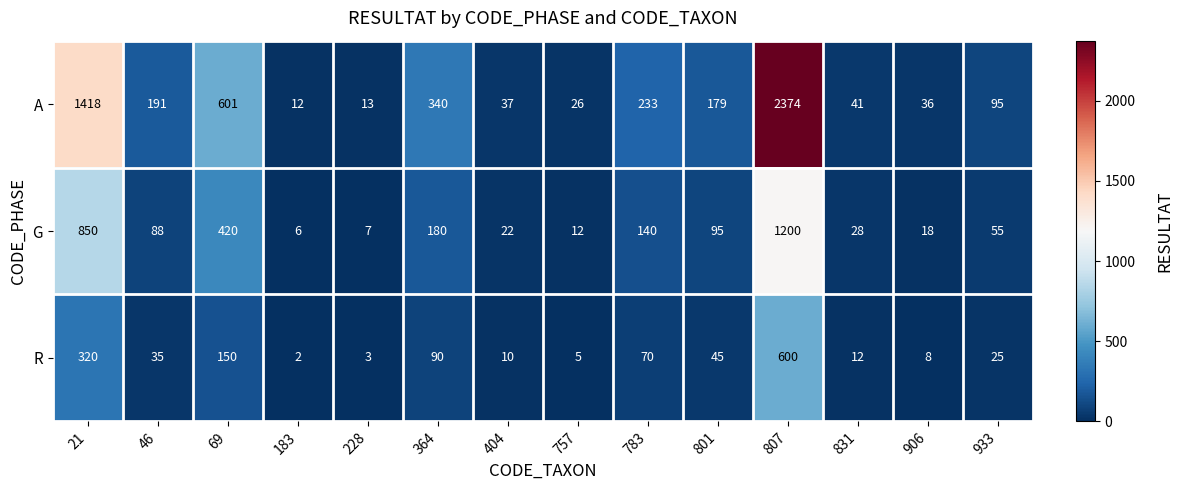

What is the sum of the G values at 364 and 933?

235